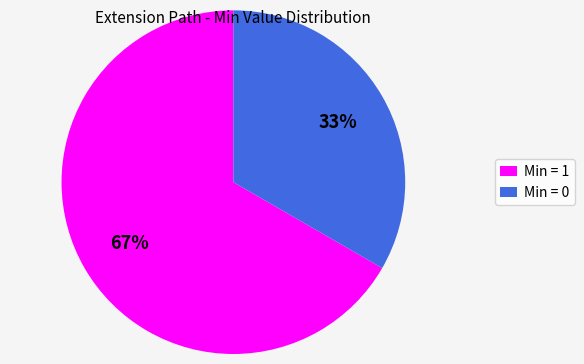

Is the sum of Min = 1 and Min = 0 greater than half?

Yes